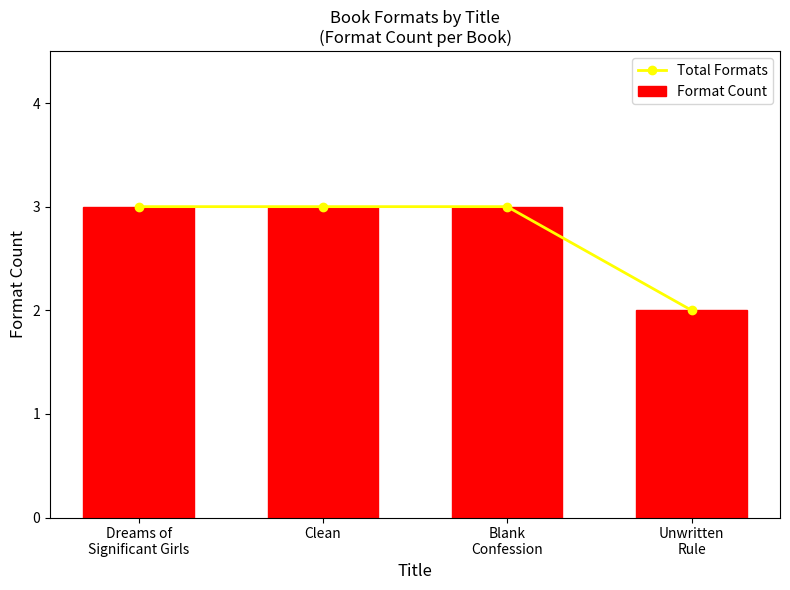

What are all the series names shown in the legend?

Total Formats, Format Count